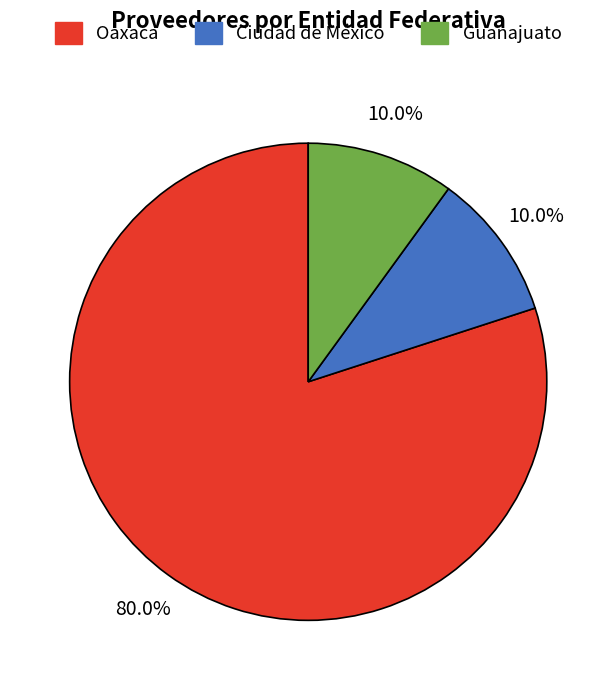

How many slices are in this pie chart?

3